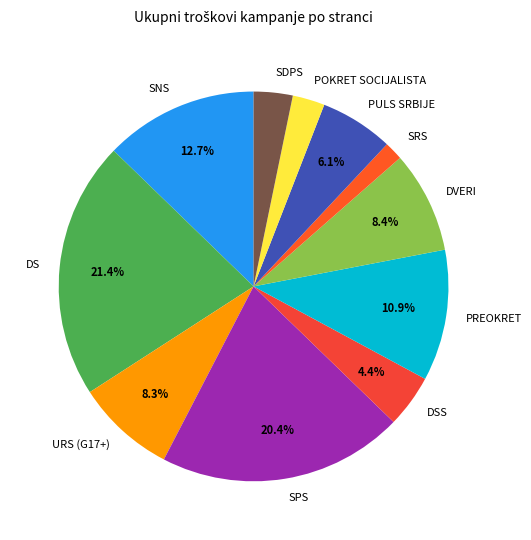

Approximately how many times larger is the value at SPS compared to DVERI?

2.4